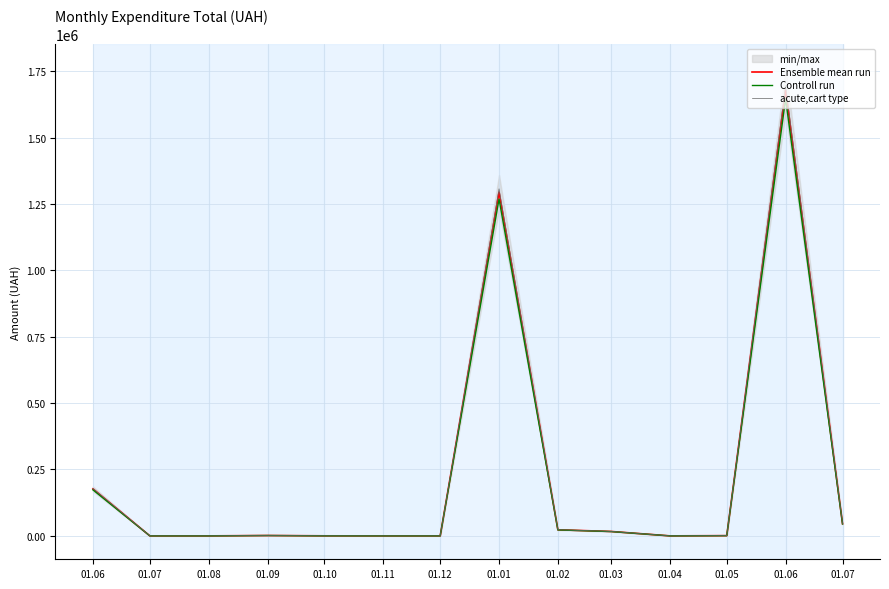

True or false: Controll run has a value of 44939.4 at 01.07.

True